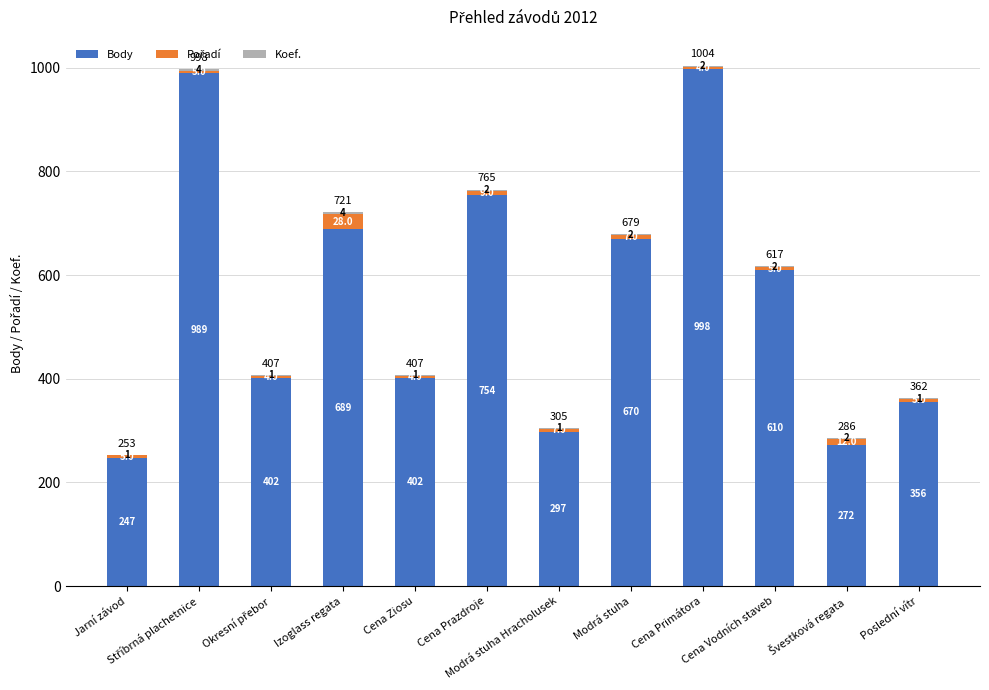

What is the highest value of the Body series?

998